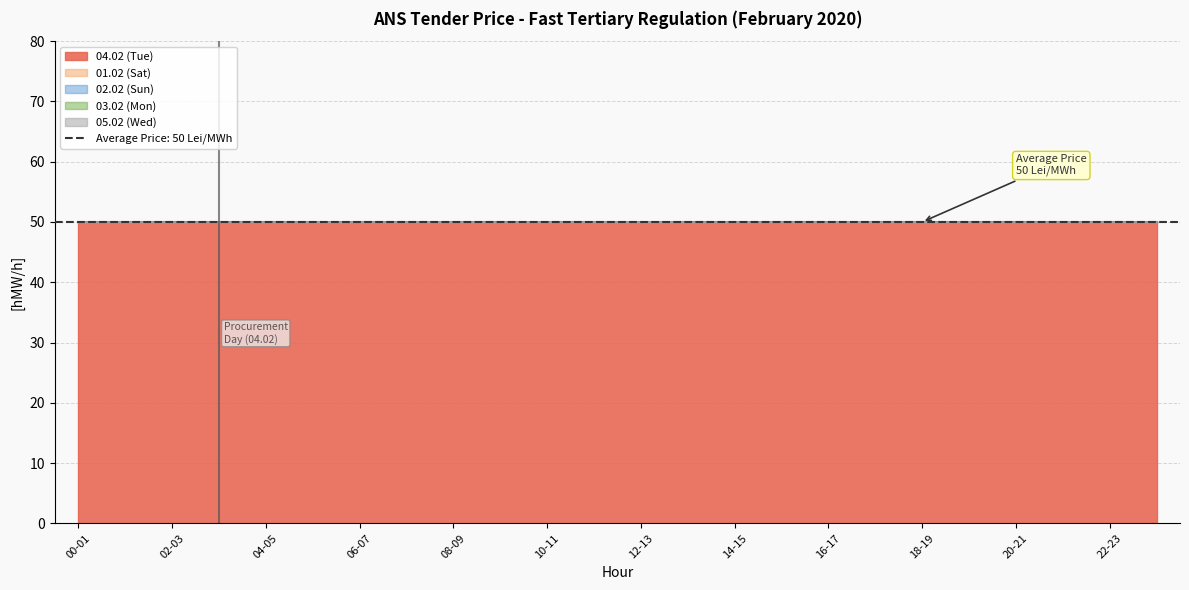

Which series has the largest total across all categories?

04.02 (Tue)